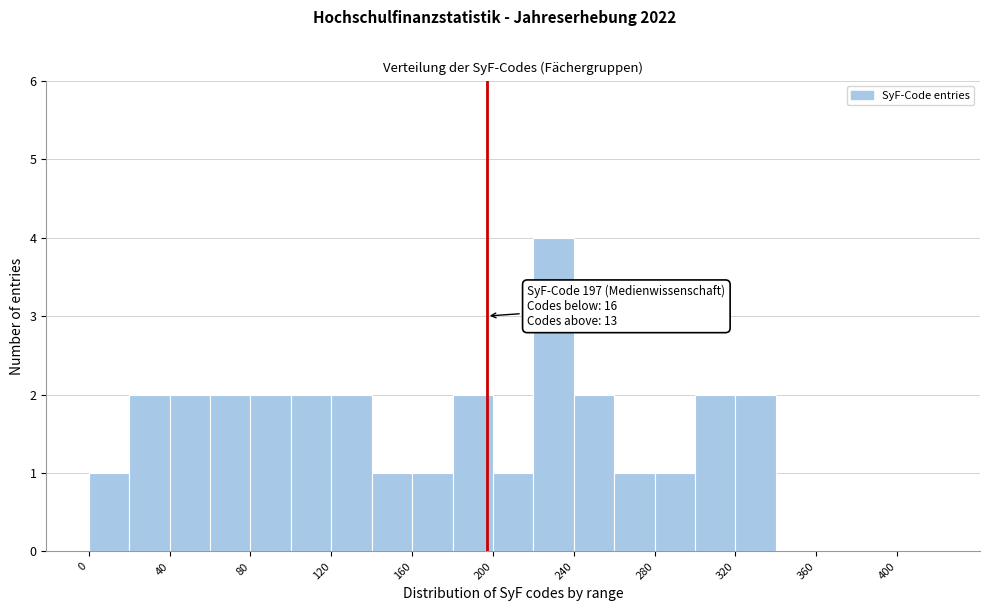

Which range on the x-axis has the tallest bar?

220 to 240